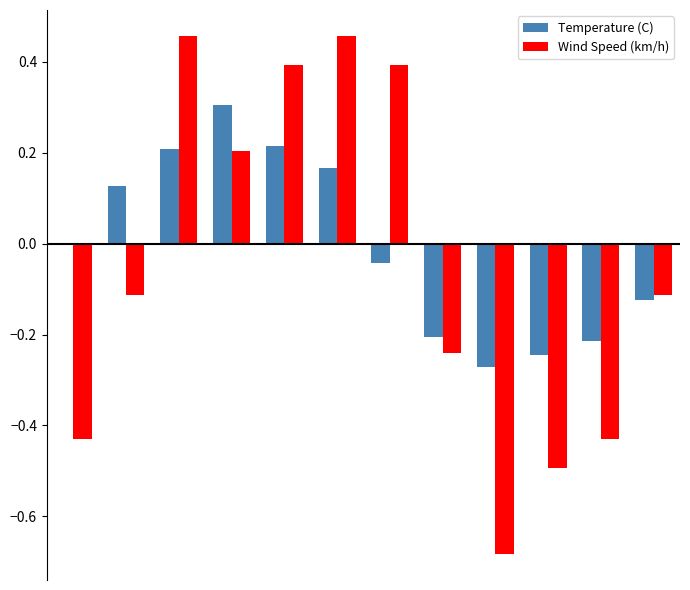

What is the highest value of the Wind Speed (km/h) series?

0.5